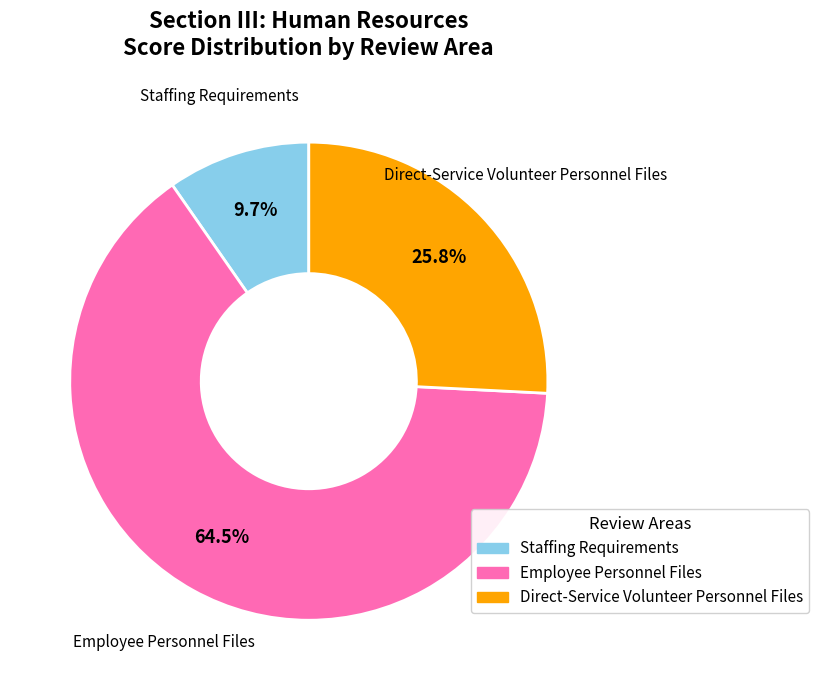

Which slice is the largest?

Employee Personnel Files